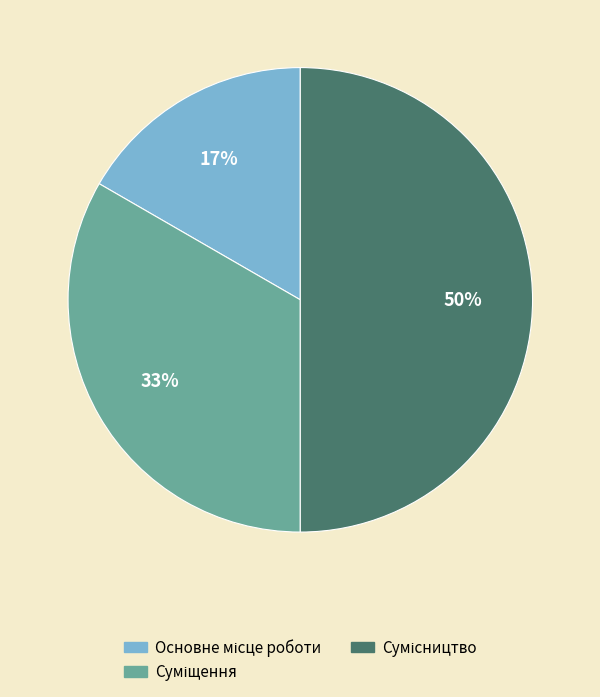

To the nearest percent, what is the difference between the largest and smallest slice percentages?

33%